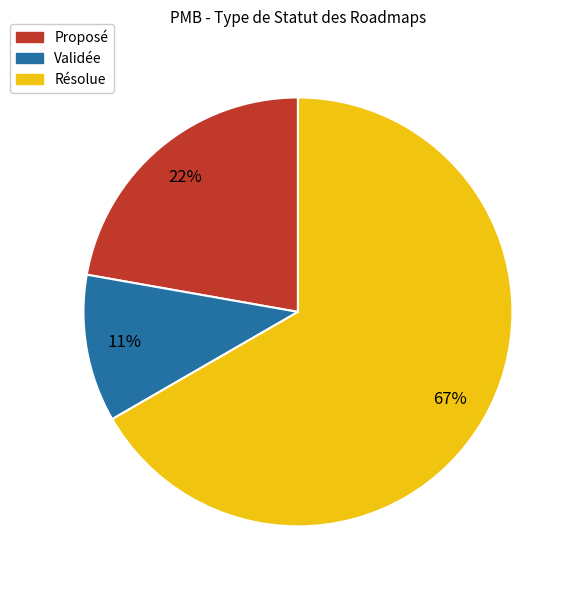

What is the smallest slice in the pie chart?

Validée